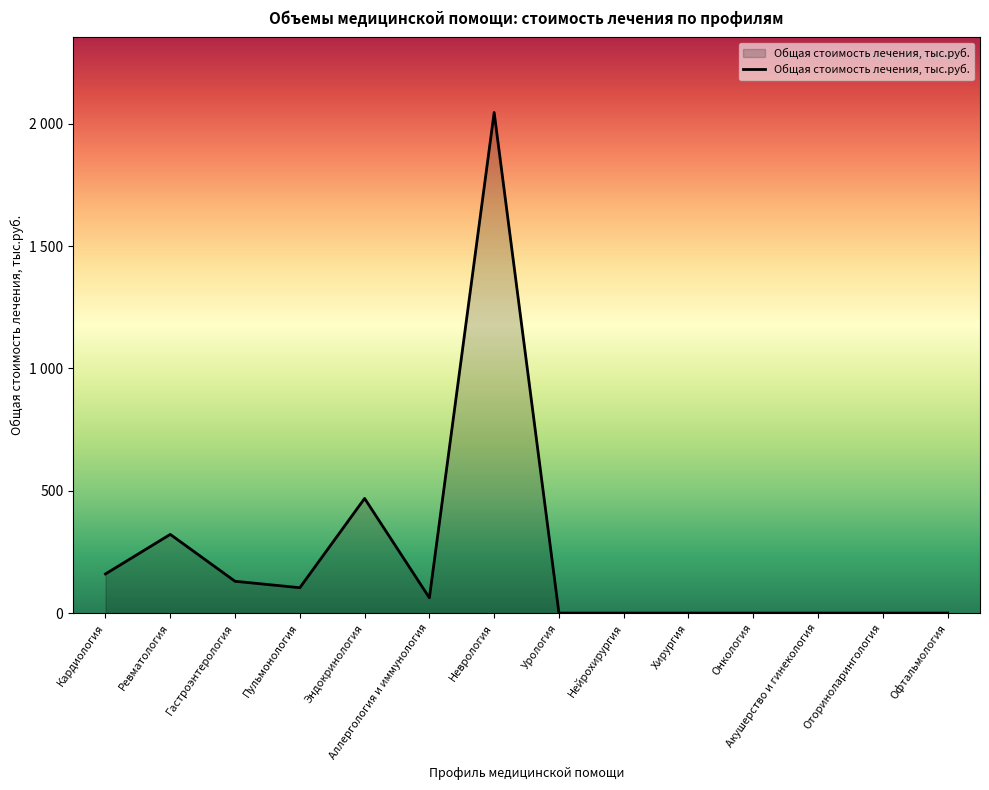

Between Урология and Акушерство и гинекология, which is larger?

Урология